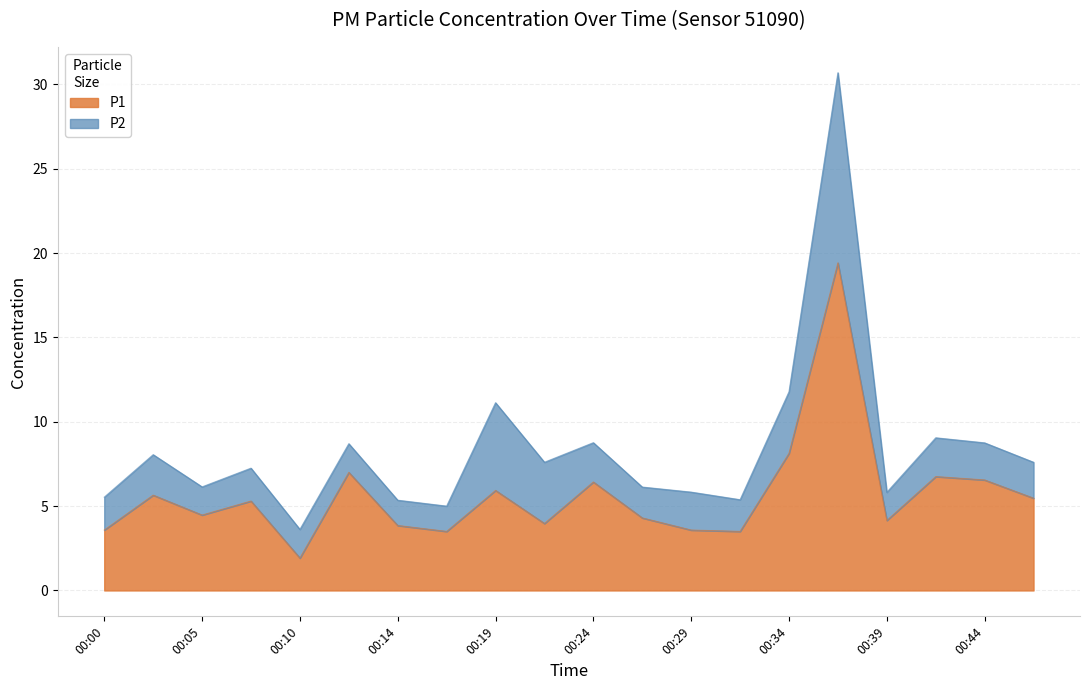

List the labels in order of value, largest first.

00:36, 00:34, 00:12, 00:41, 00:44, 00:24, 00:19, 00:02, 00:46, 00:07, 00:05, 00:27, 00:39, 00:22, 00:14, 00:00, 00:29, 00:17, 00:31, 00:10